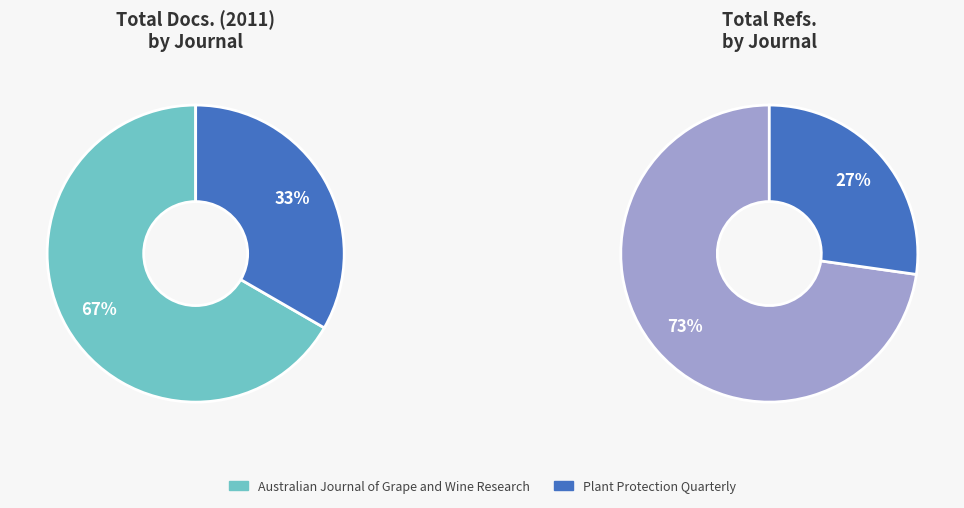

The Australian Journal of Grape and Wine Research slice represents 67% of the pie. True or false?

True